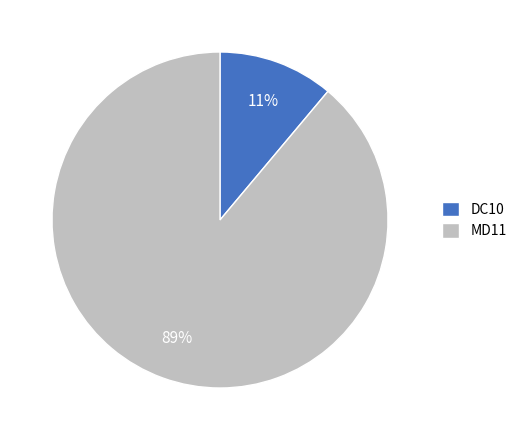

What is the smallest slice in the pie chart?

DC10